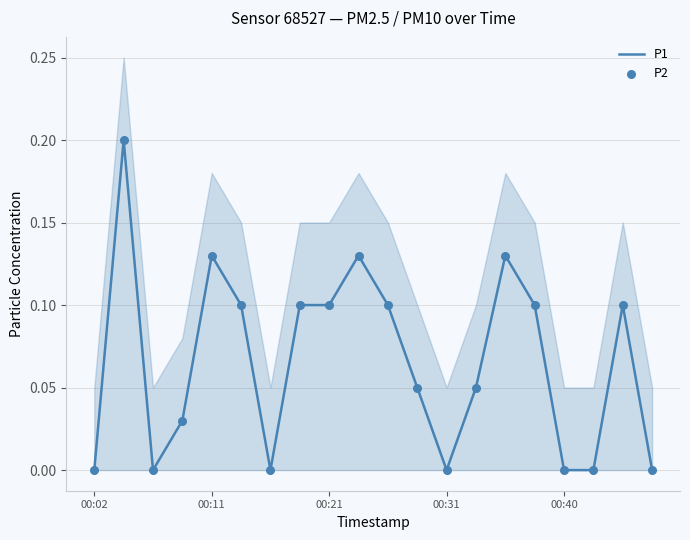

Which series has the largest Y range (max minus min)?

P1